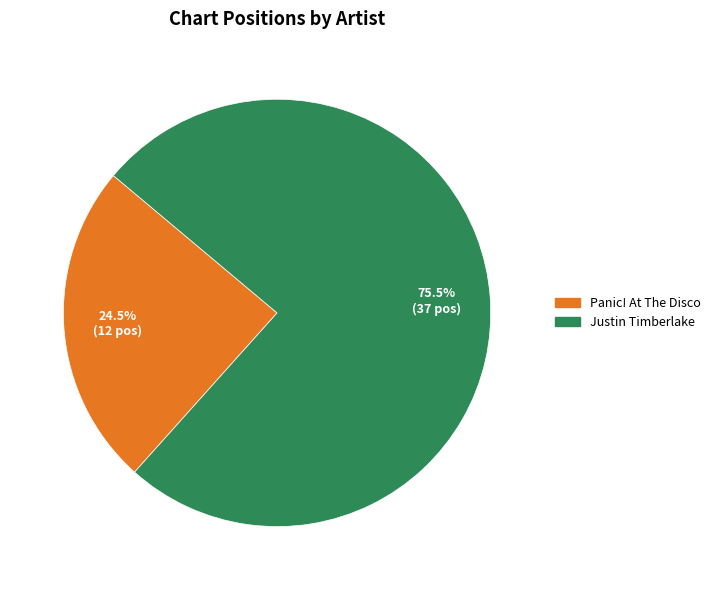

To the nearest percent, what is the difference between the Panic! At The Disco and Justin Timberlake slice percentages?

51%